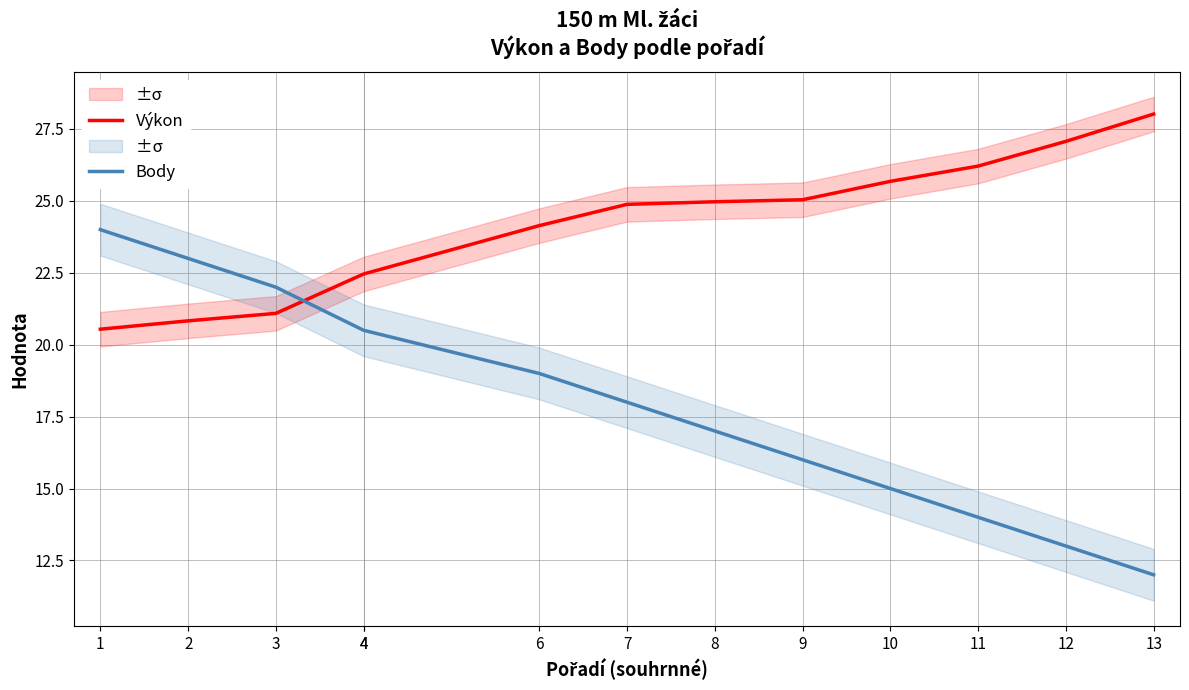

Which label corresponds to the largest value in the chart?

13